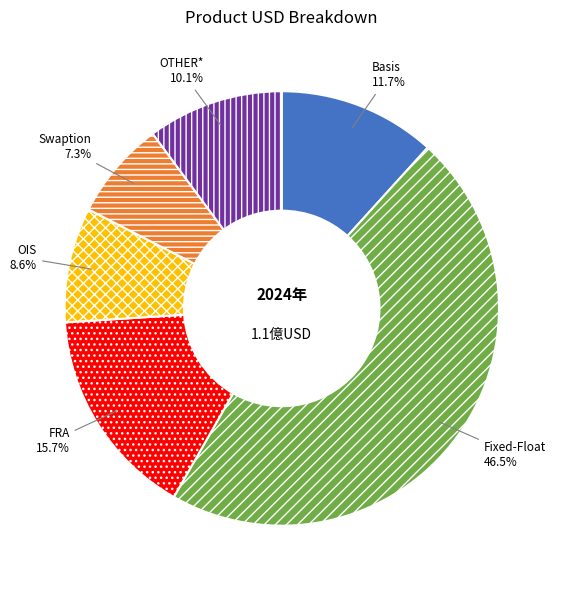

Does Basis account for over 50% of the chart?

No